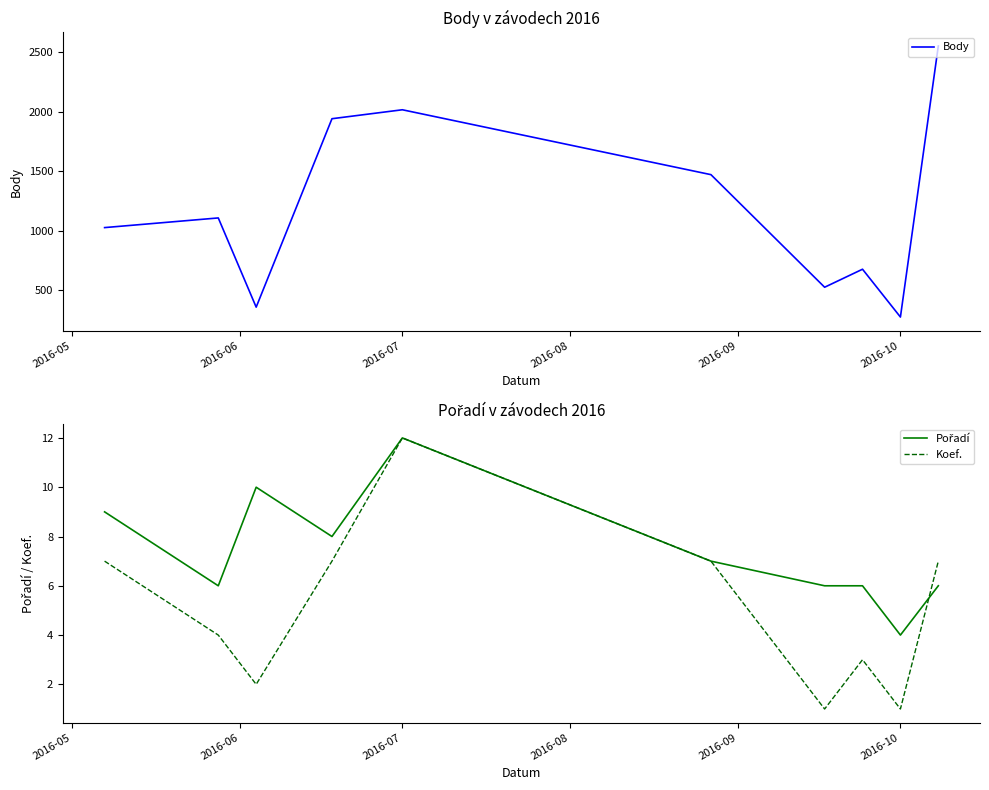

What is the difference between the second highest and second lowest values in the Pořadí series?

4